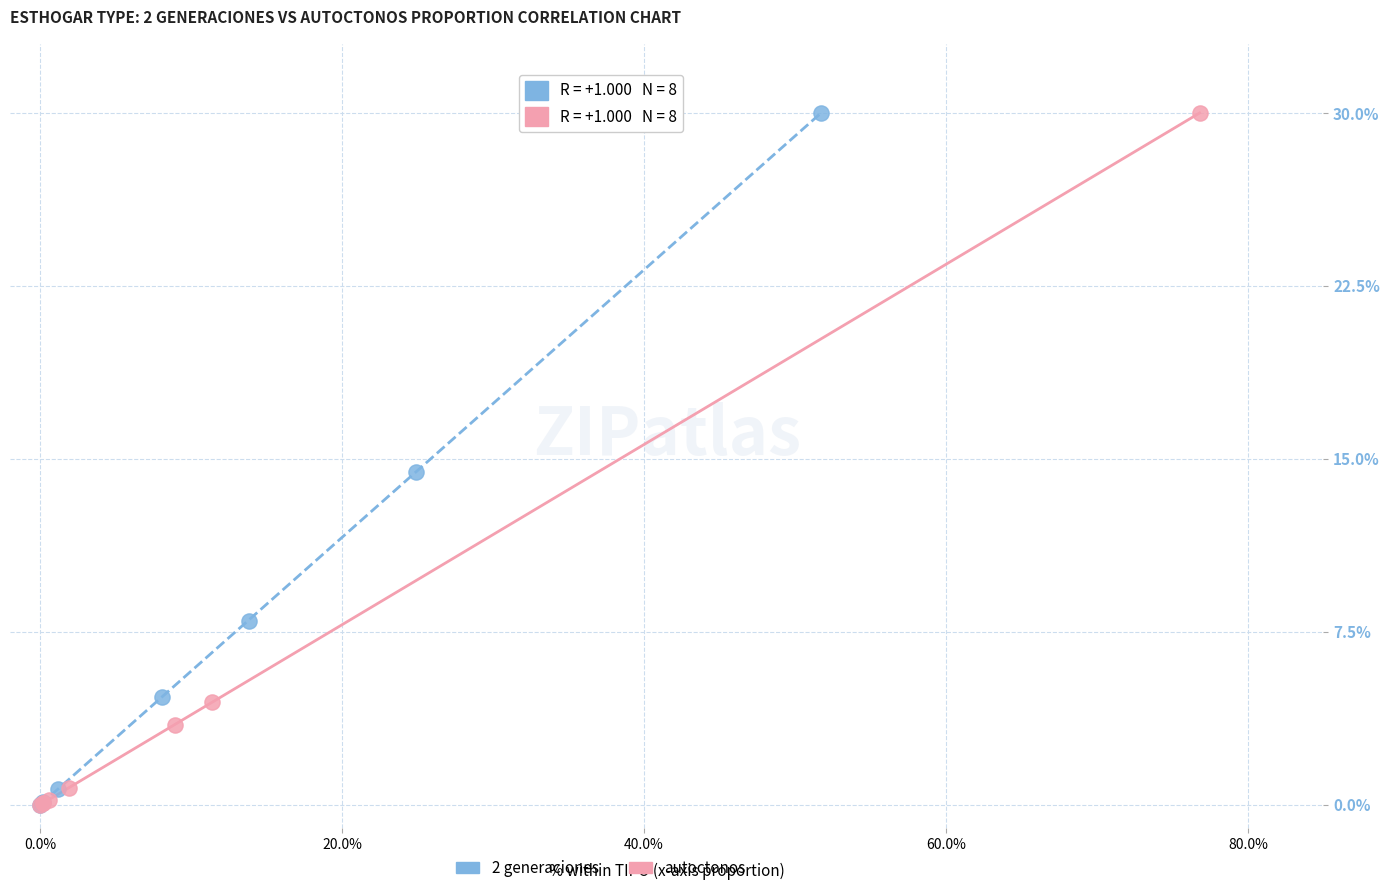

What are all the series names shown in the legend?

2 generaciones, autoctonos